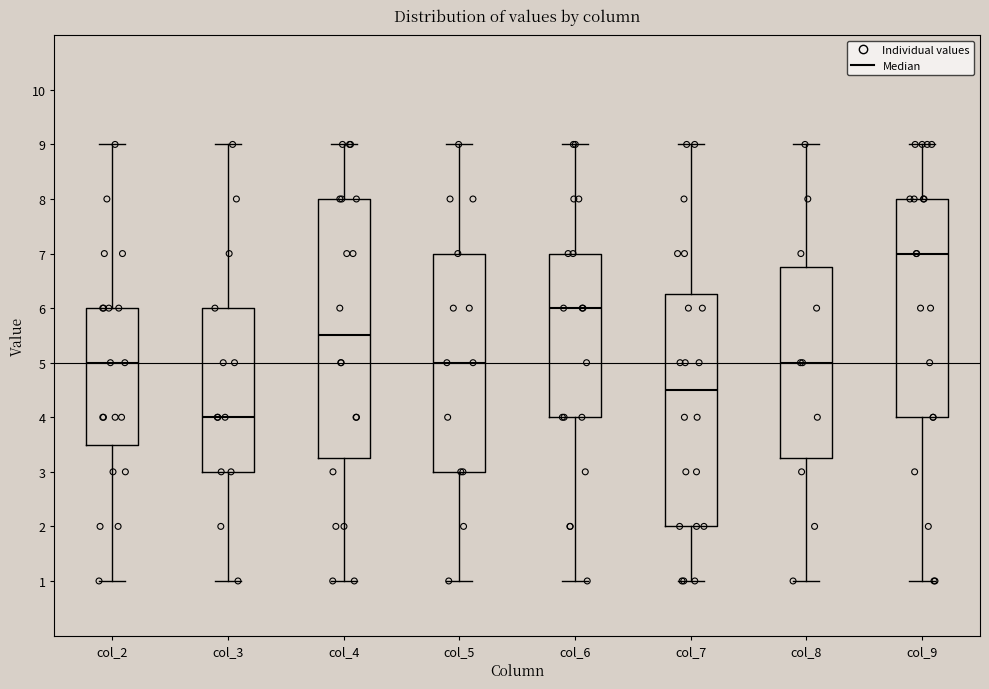

Which box's median line is the highest?

col_9